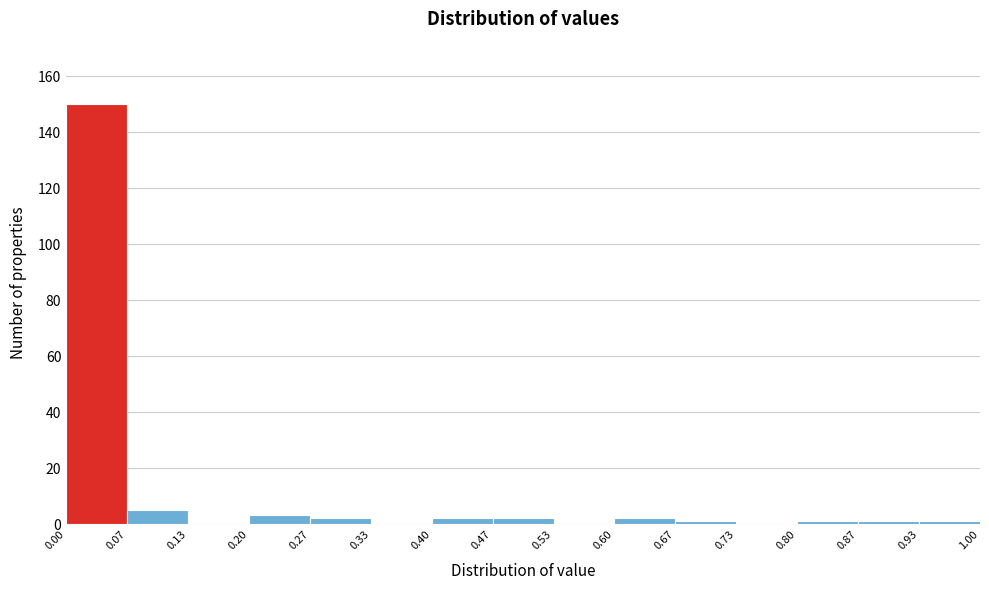

Reading left to right, transcribe this chart: for each bar, give the range it covers on the x-axis and its height. The values are not printed on the chart, so give them approximately, as read against the axis.

0.00 to 0.07: 150
0.07 to 0.13: 6
0.13 to 0.20: 0
0.20 to 0.27: 4
0.27 to 0.33: 2
0.33 to 0.40: 0
0.40 to 0.47: 2
0.47 to 0.53: 2
0.53 to 0.60: 0
0.60 to 0.67: 2
0.67 to 0.73: under 2
0.73 to 0.80: 0
0.80 to 0.87: under 2
0.87 to 0.93: under 2
0.93 to 1.00: under 2